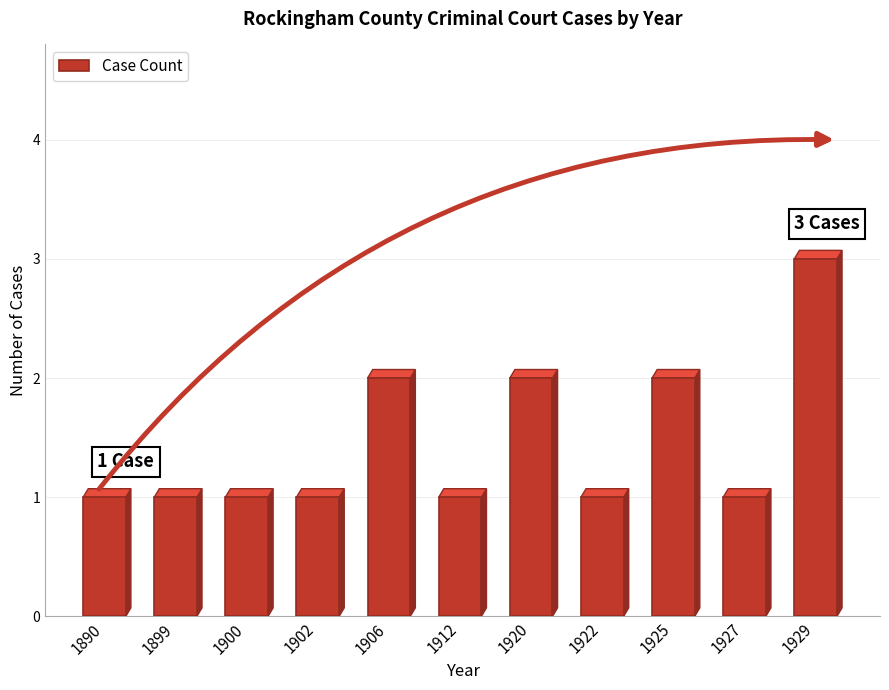

Between 1920 and 1890, which is larger?

1920